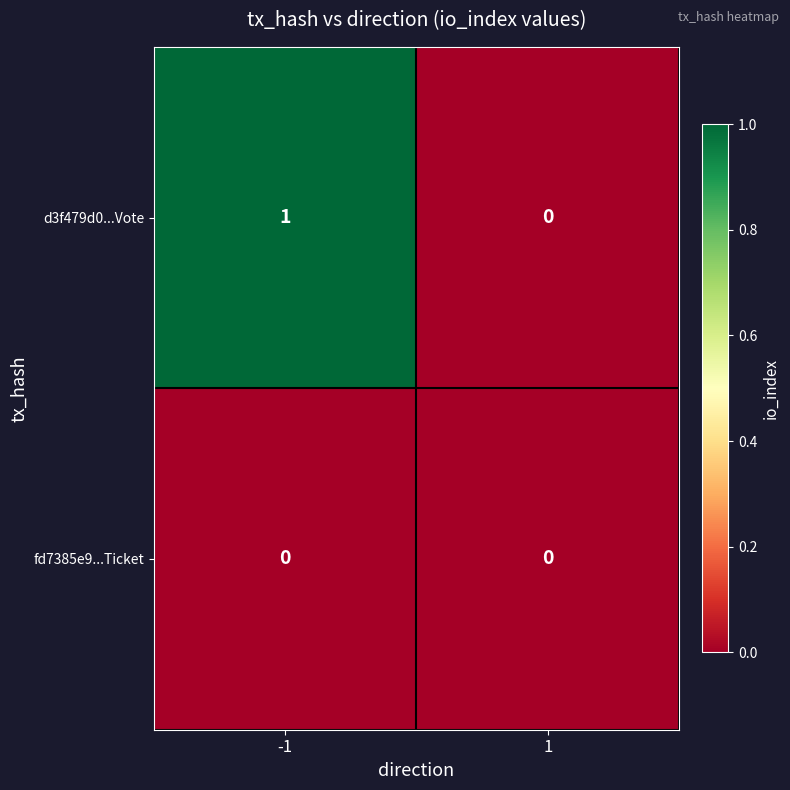

List the series in order of their peak value, lowest first.

fd7385e9...Ticket, d3f479d0...Vote